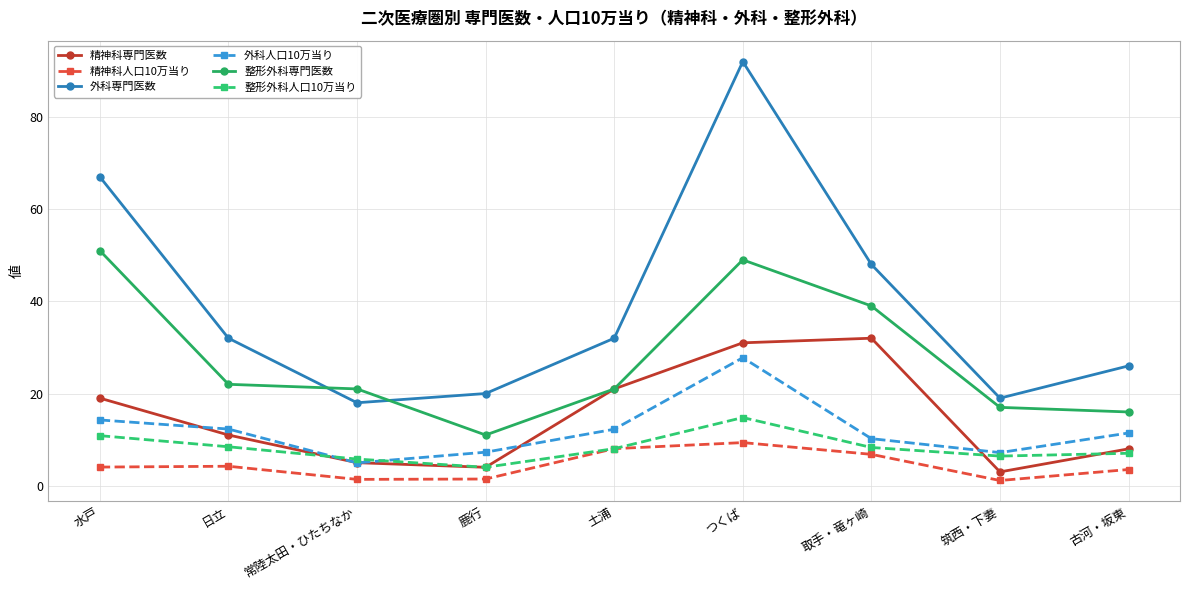

What value does the 精神科専門医数 series have at 取手・竜ヶ崎?

32.0